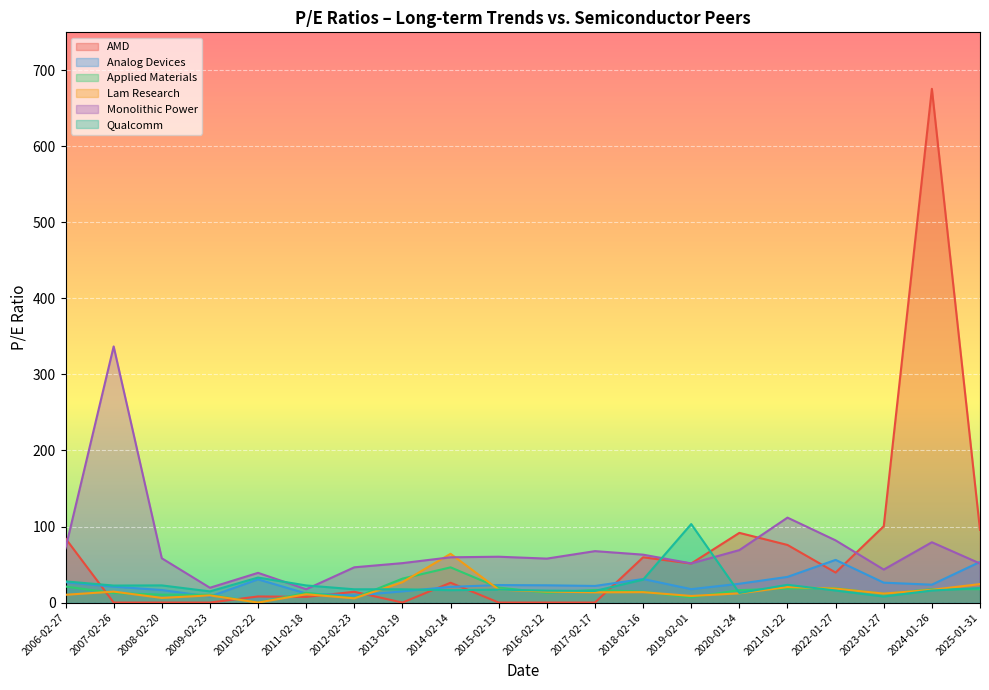

List the series in order of their peak value, highest first.

AMD, Monolithic Power, Qualcomm, Lam Research, Analog Devices, Applied Materials